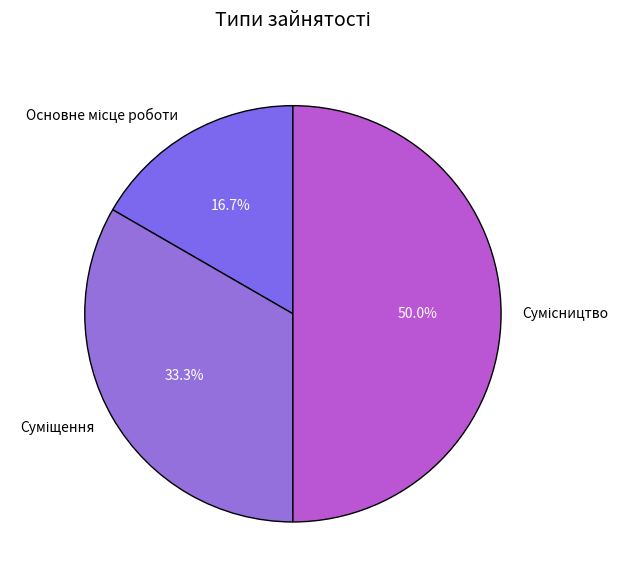

Which category has the smallest portion of the pie?

Основне місце роботи